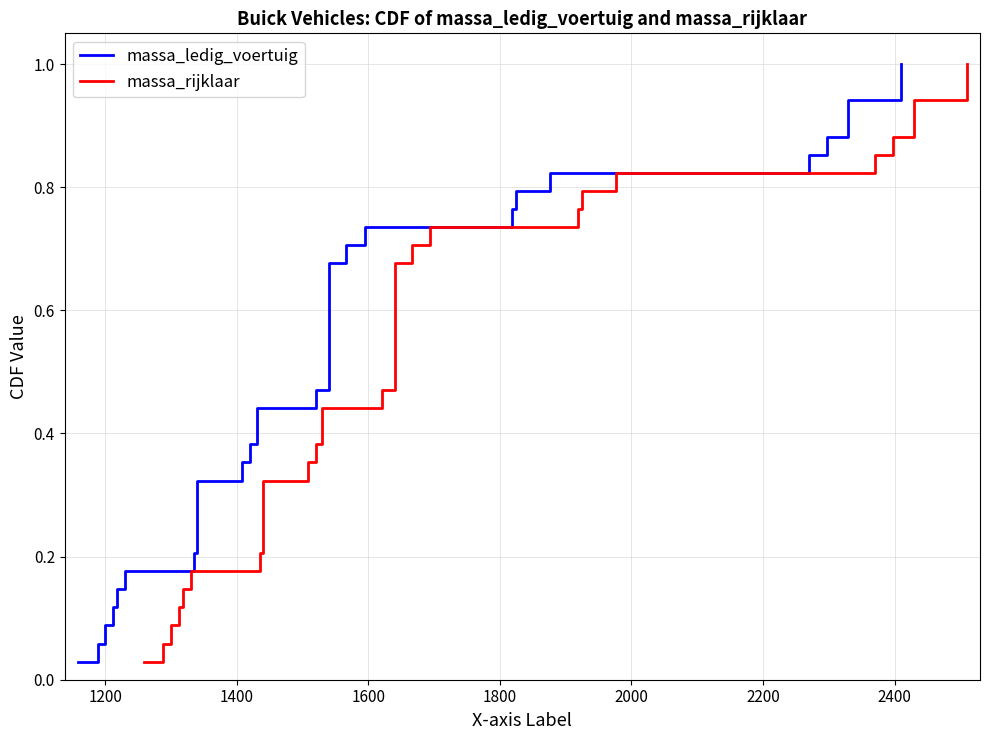

What is the sum of all massa_rijklaar values?

17.5